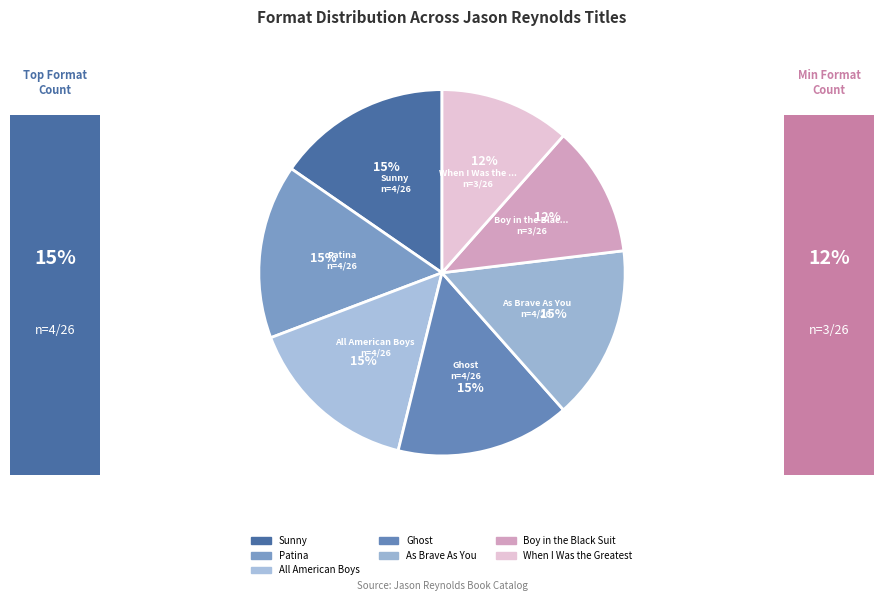

Does any single category account for the majority?

No